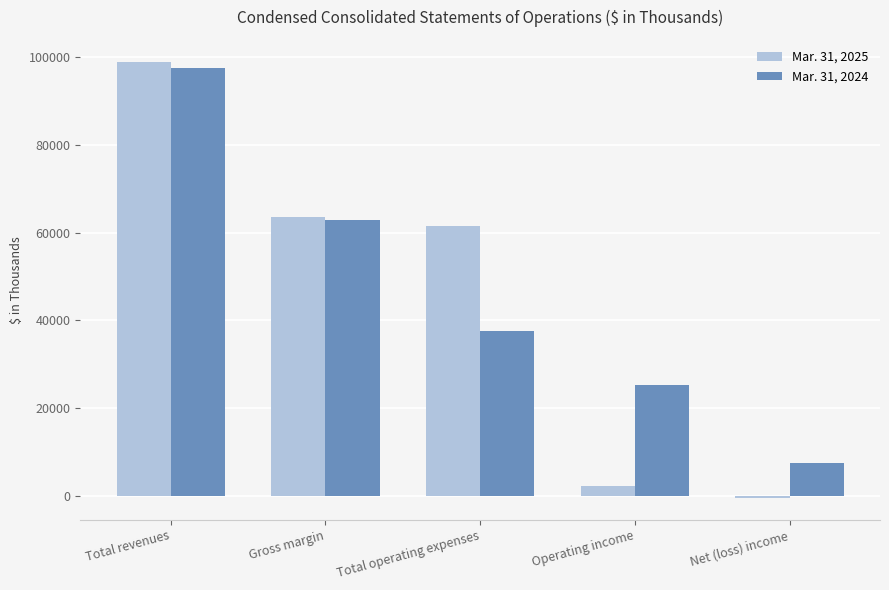

List the labels in order of Mar. 31, 2025 value, smallest first.

Net (loss) income, Operating income, Total operating expenses, Gross margin, Total revenues